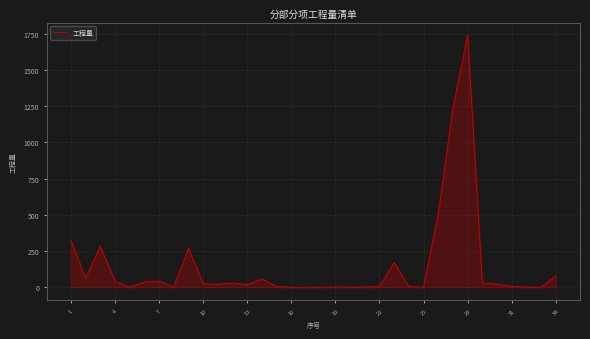

How many lines are shown in the chart?

1